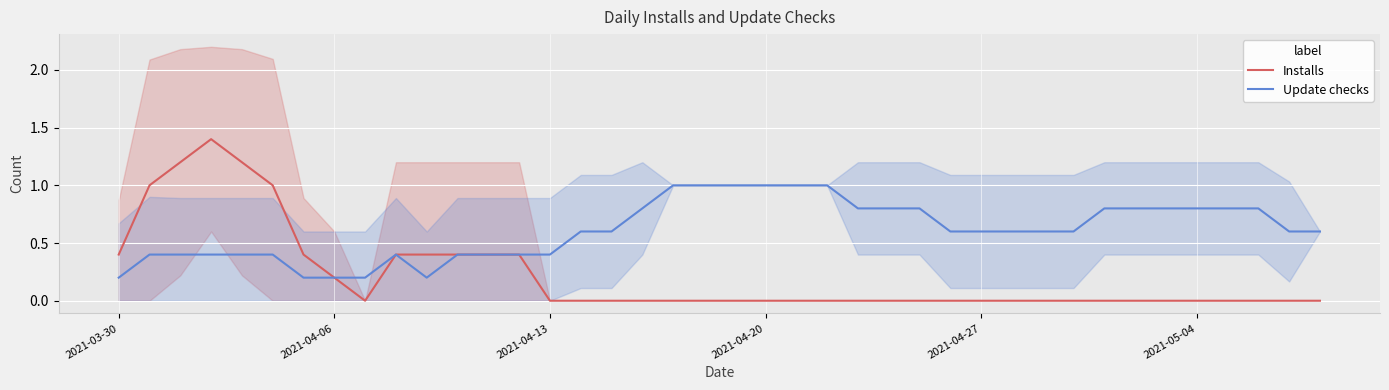

What is the sum of all Installs values?

8.8